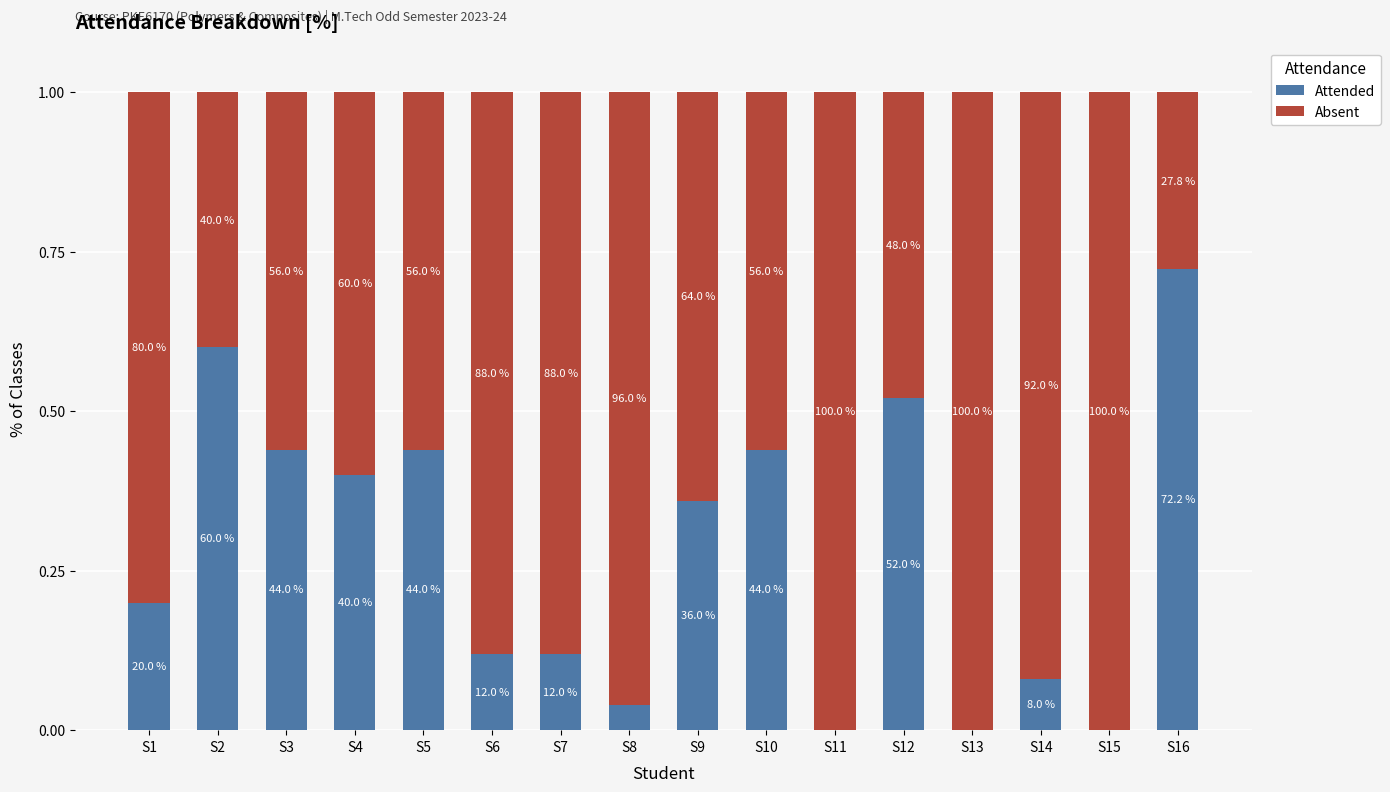

Between S13 and S15, which series saw the biggest shift?

Attended